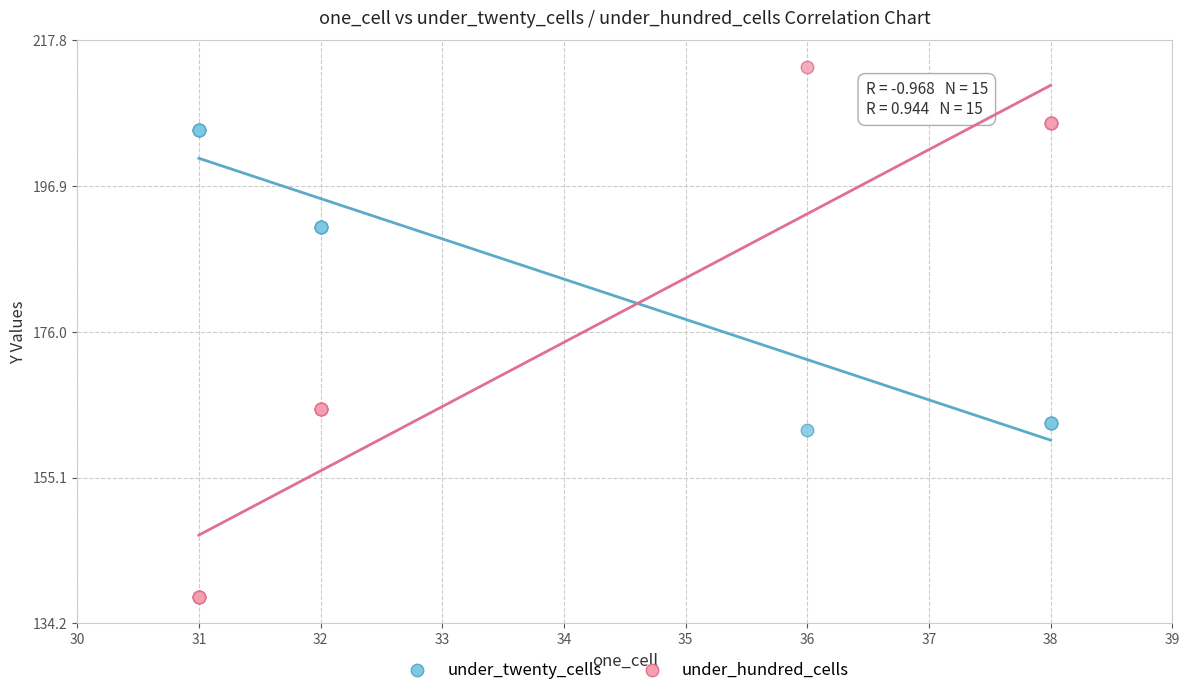

Which series has the largest Y range (max minus min)?

under_hundred_cells